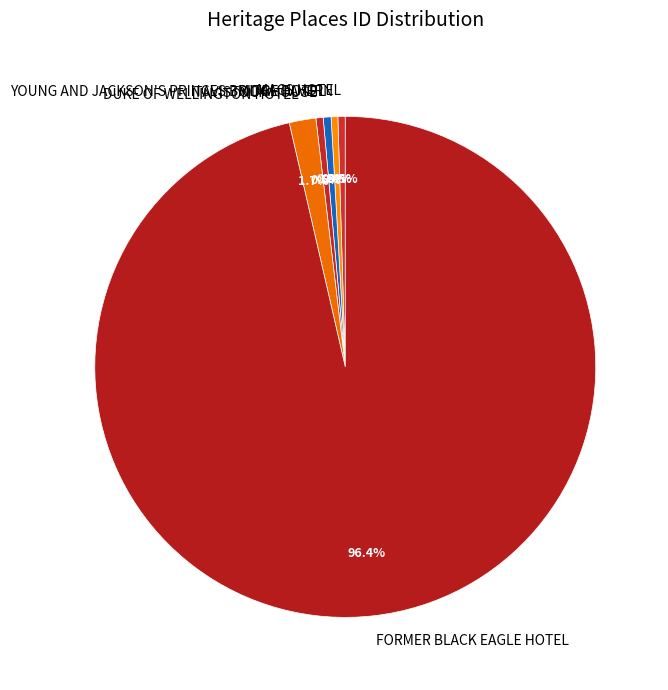

How many slices are in this pie chart?

6